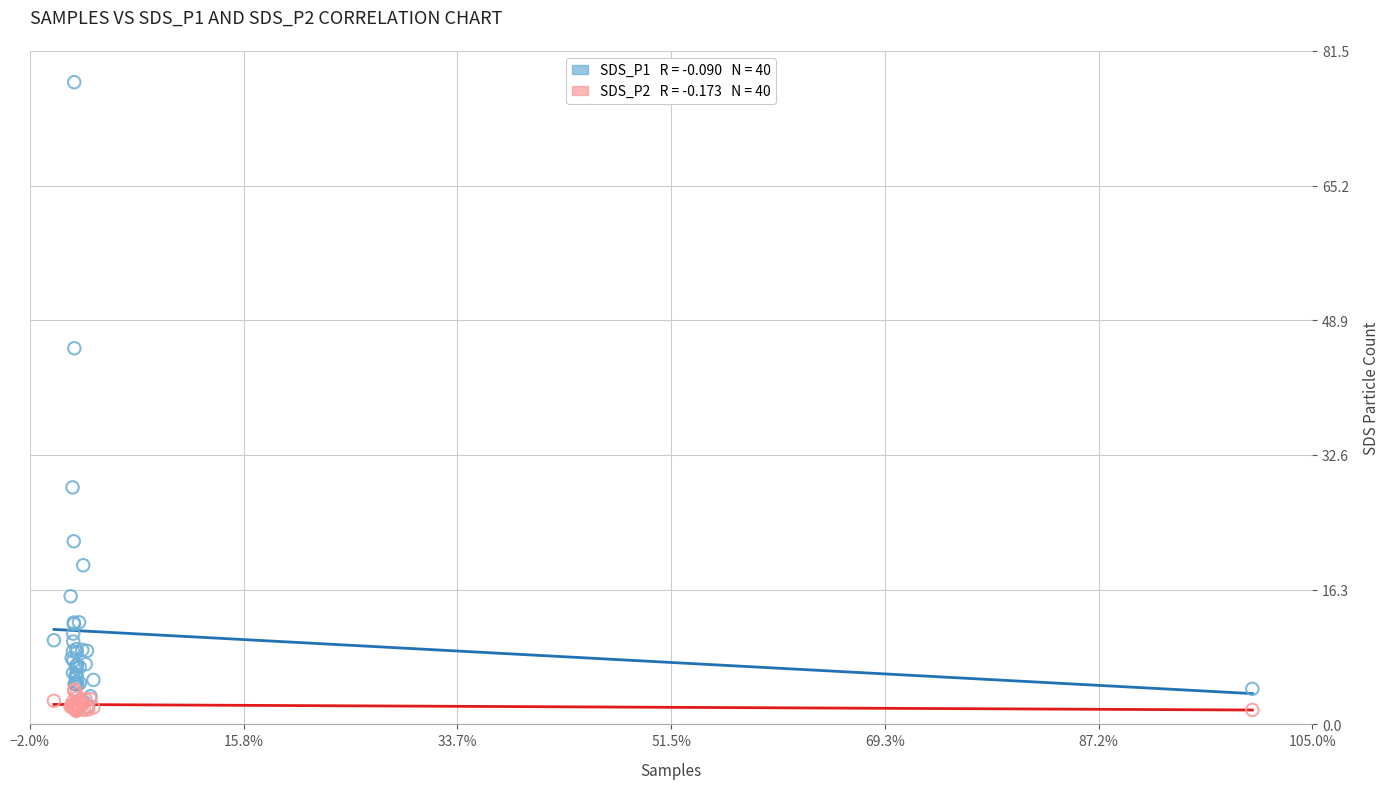

Across all series, what Y value is closest to 39?

45.5